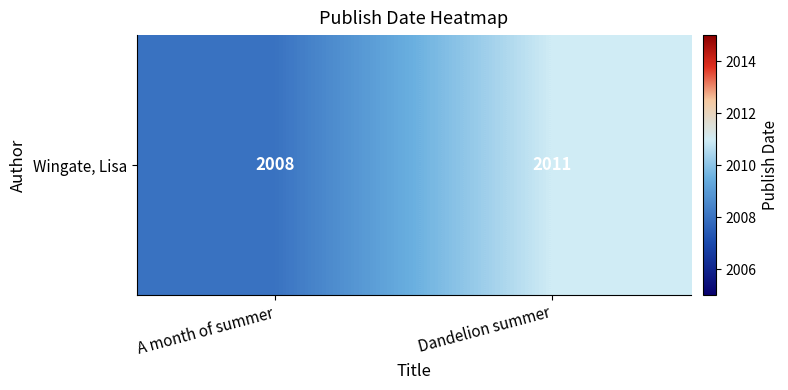

List the labels in order of value, smallest first.

A month of summer, Dandelion summer